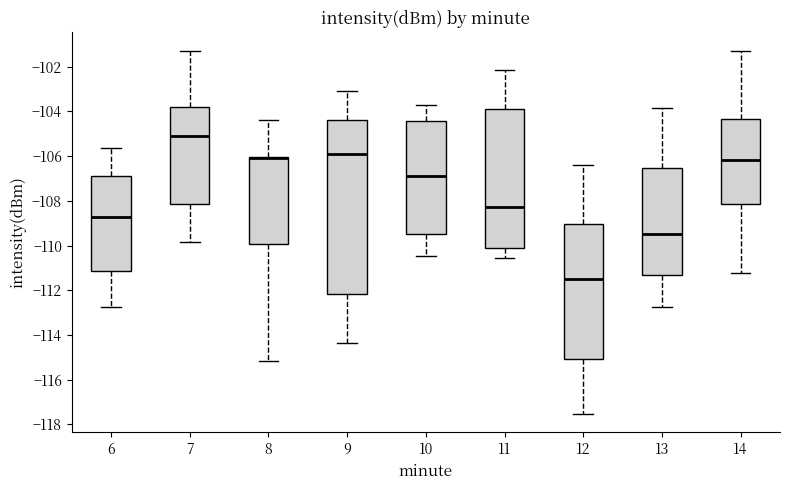

Where does the upper whisker of the box at x = 9 end on the y-axis? The values are not printed on the chart, so give them approximately, as read against the axis.

-103.0